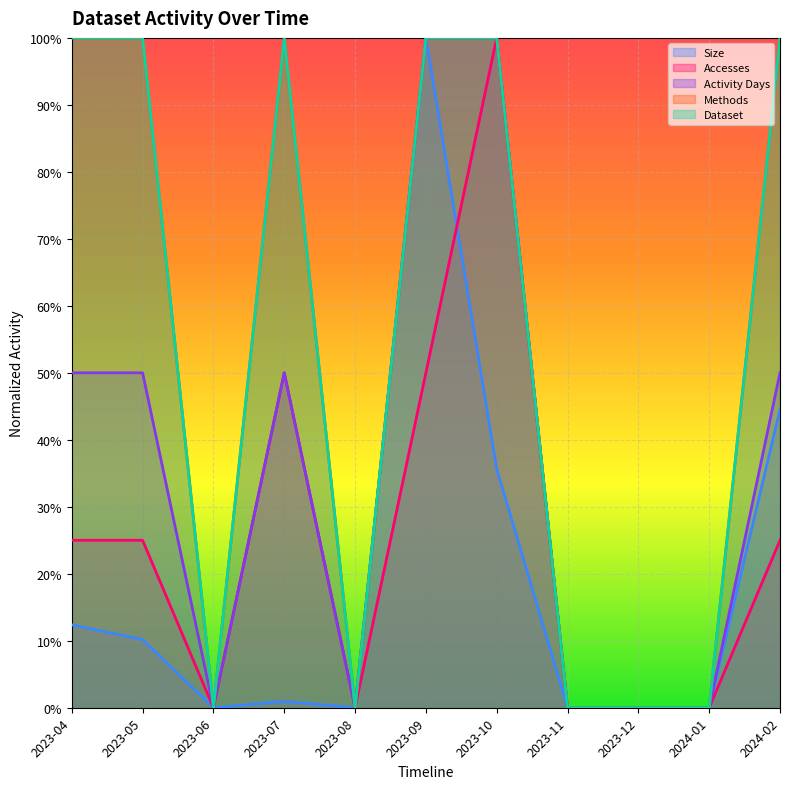

Does the chart display data point markers on the line(s)?

No